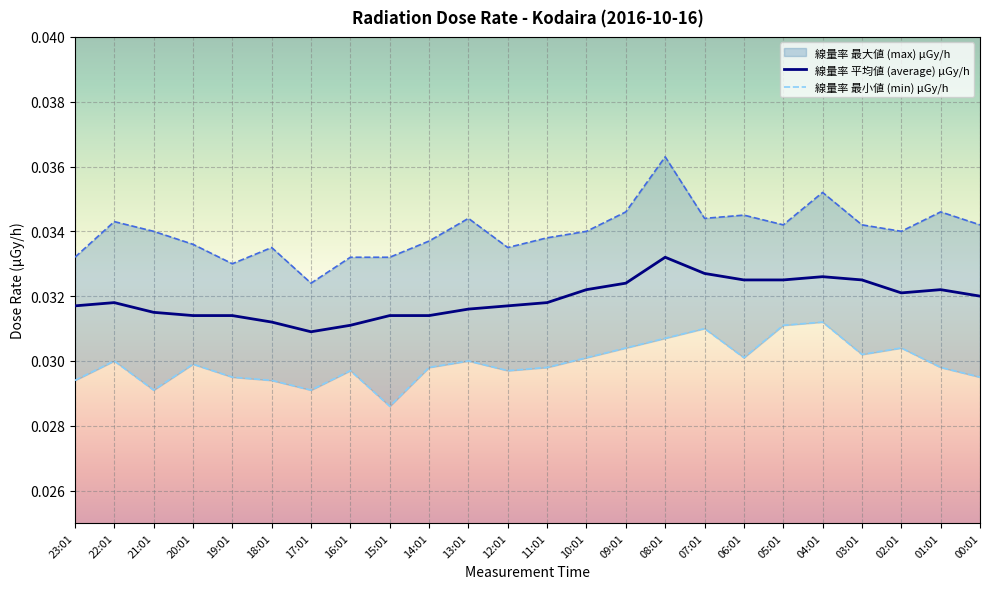

True or false: 線量率 平均値 (average) μGy/h and 線量率 最大値 (max) μGy/h intersect in this chart.

False